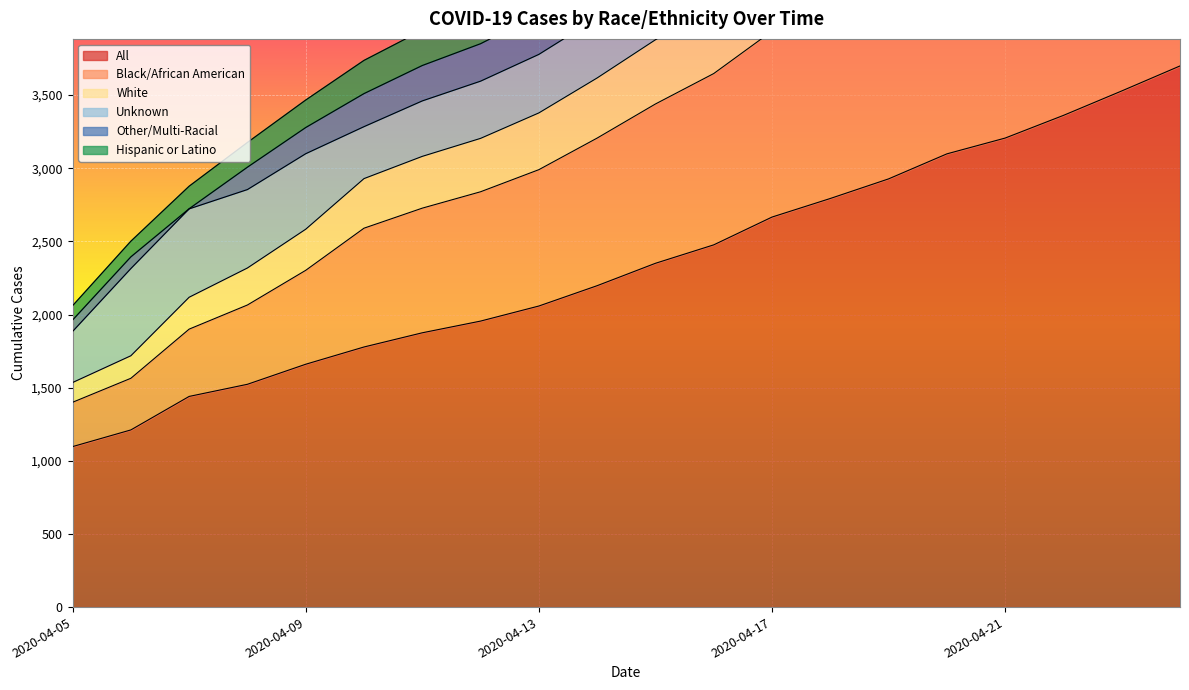

What is the maximum value for All?

3699